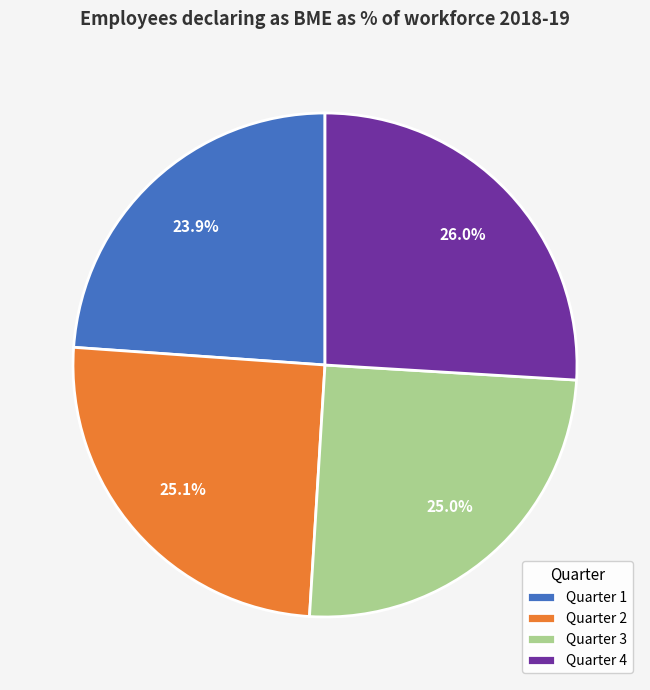

To the nearest percent, what percentage of the pie is Quarter 1?

24%